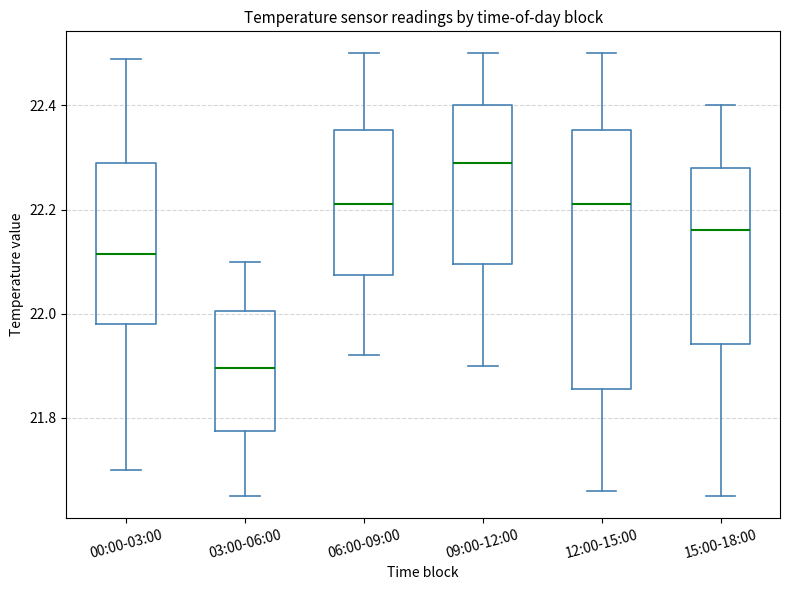

Comparing the boxes themselves (not the whiskers), which one is the tallest?

12:00-15:00